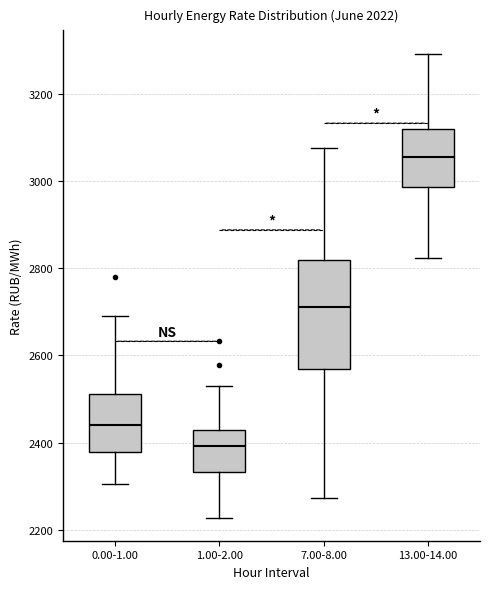

Which box is the tallest, from its lower edge to its upper edge?

7.00-8.00